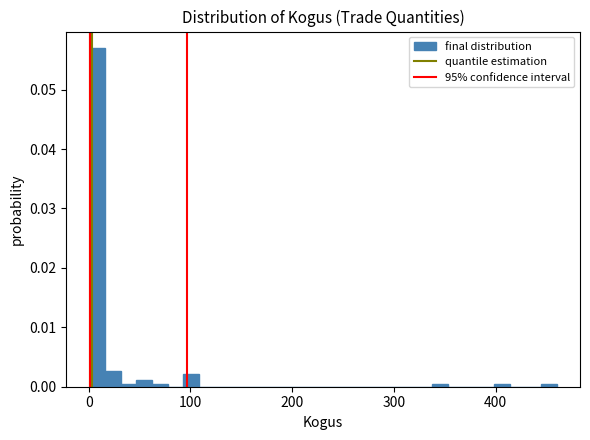

Around what value on the x-axis is the tallest bar? Give the approximate position of its centre, as read against the axis.

10